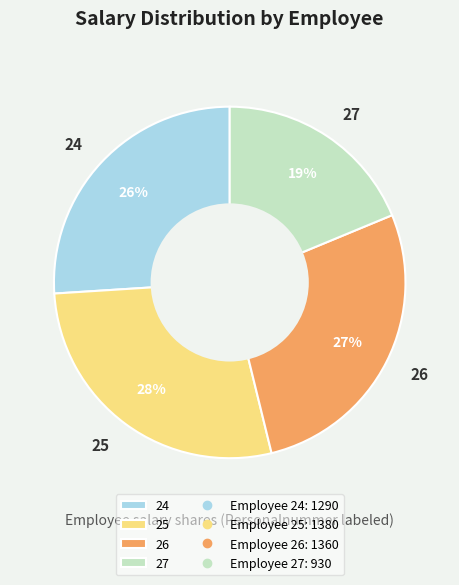

What percentage is the 25 slice, to the nearest percent?

28%